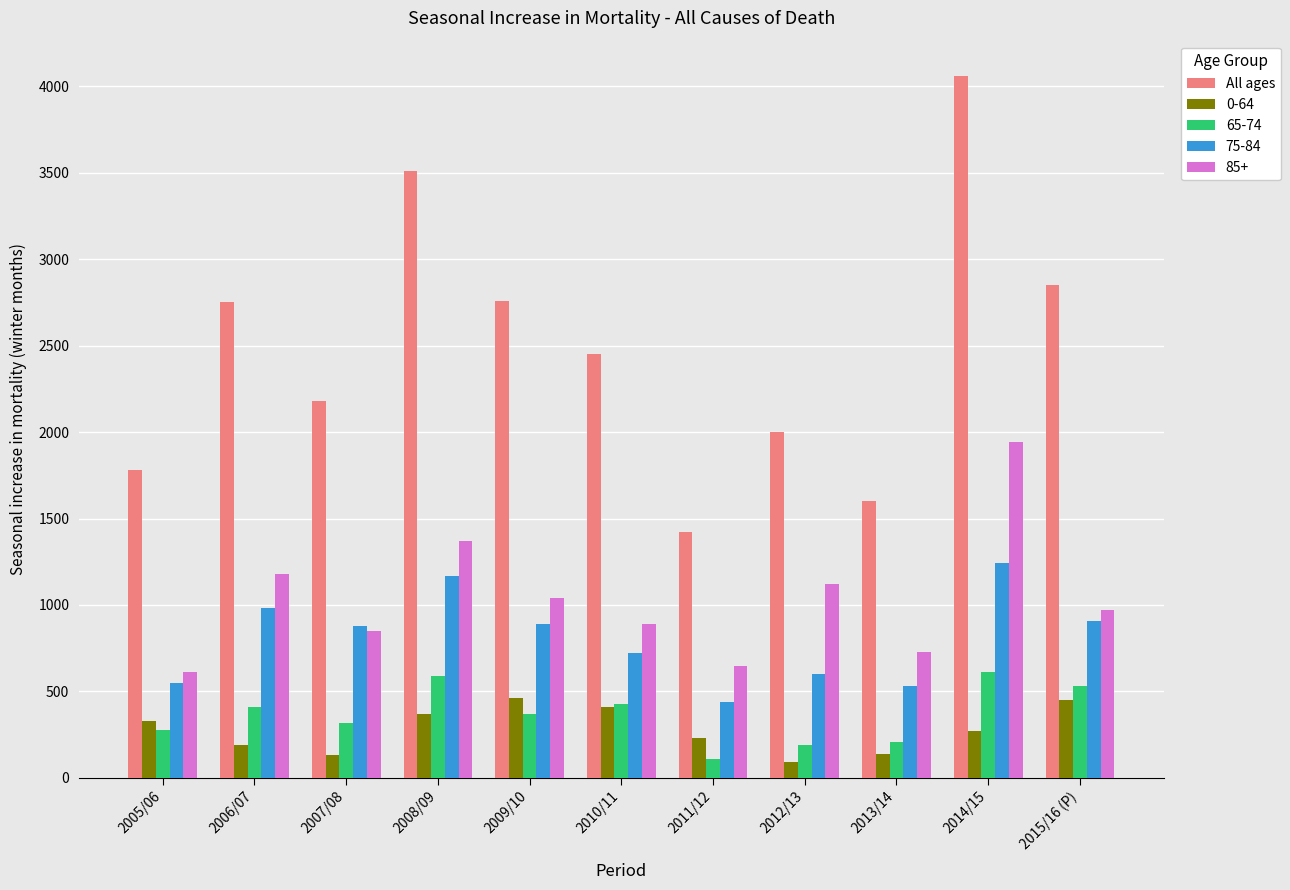

What is the difference between the second highest and minimum values in the 0-64 series?

360